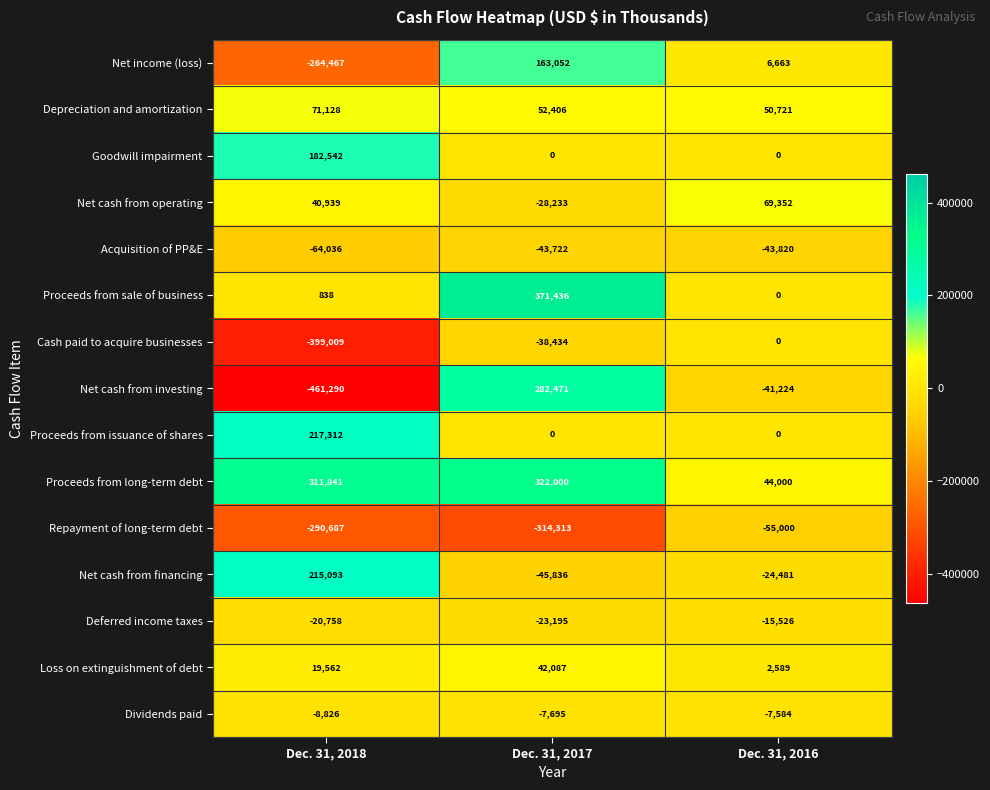

List the labels in order of Dividends paid value, smallest first.

Dec. 31, 2018, Dec. 31, 2017, Dec. 31, 2016